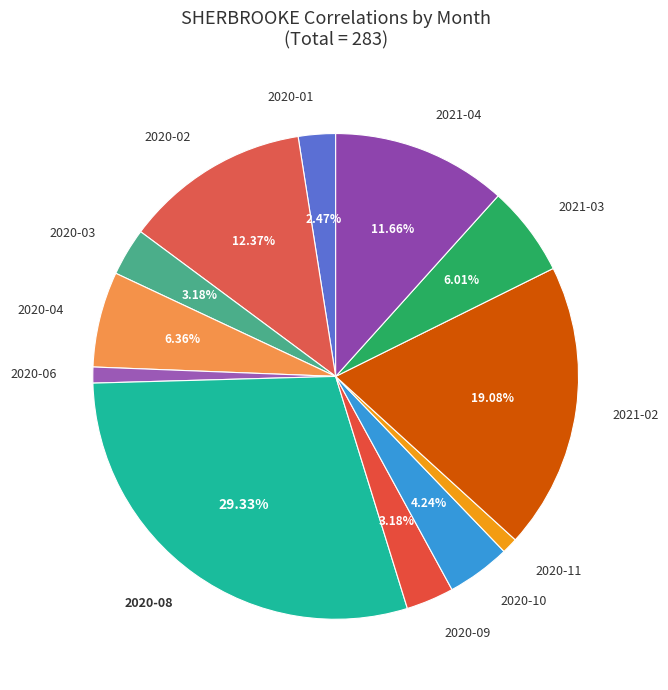

Which has a higher value, 2020-11 or 2021-03?

2021-03